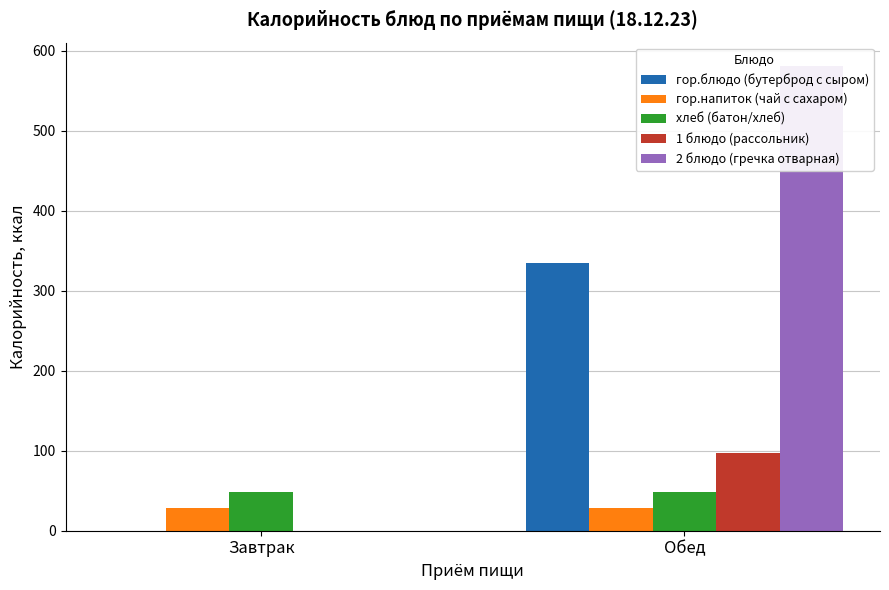

List the series in order of their peak value, highest first.

2 блюдо (гречка отварная), гор.блюдо (бутерброд с сыром), 1 блюдо (рассольник), хлеб (батон/хлеб), гор.напиток (чай с сахаром)